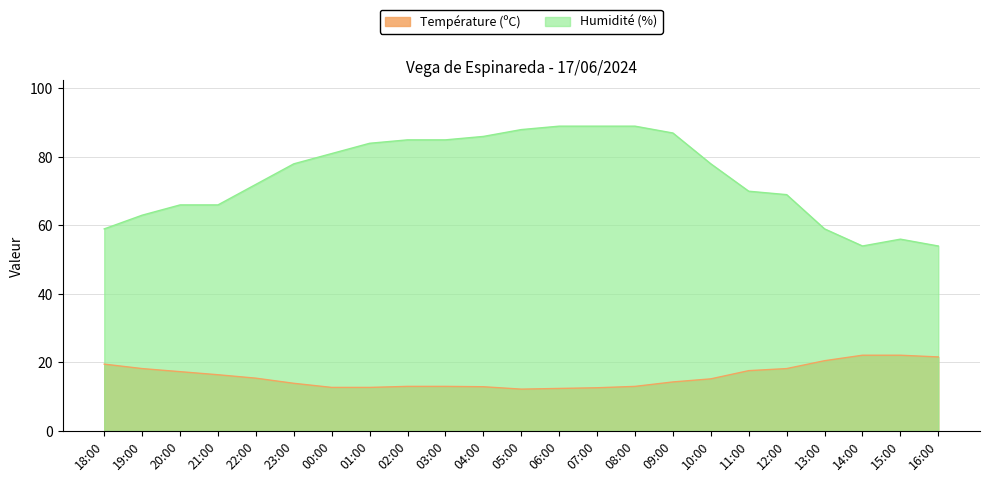

List the series in order of their peak value, lowest first.

Température (ºC), Humidité (%)